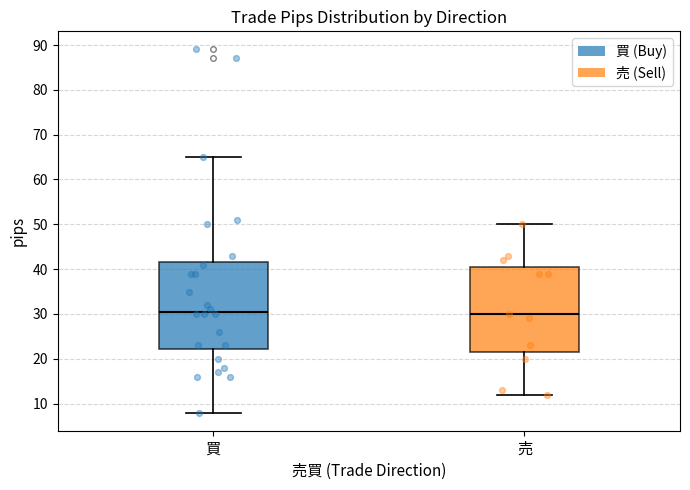

Where is the lower edge of the box for 買 on the y-axis? The values are not printed on the chart, so give them approximately, as read against the axis.

22